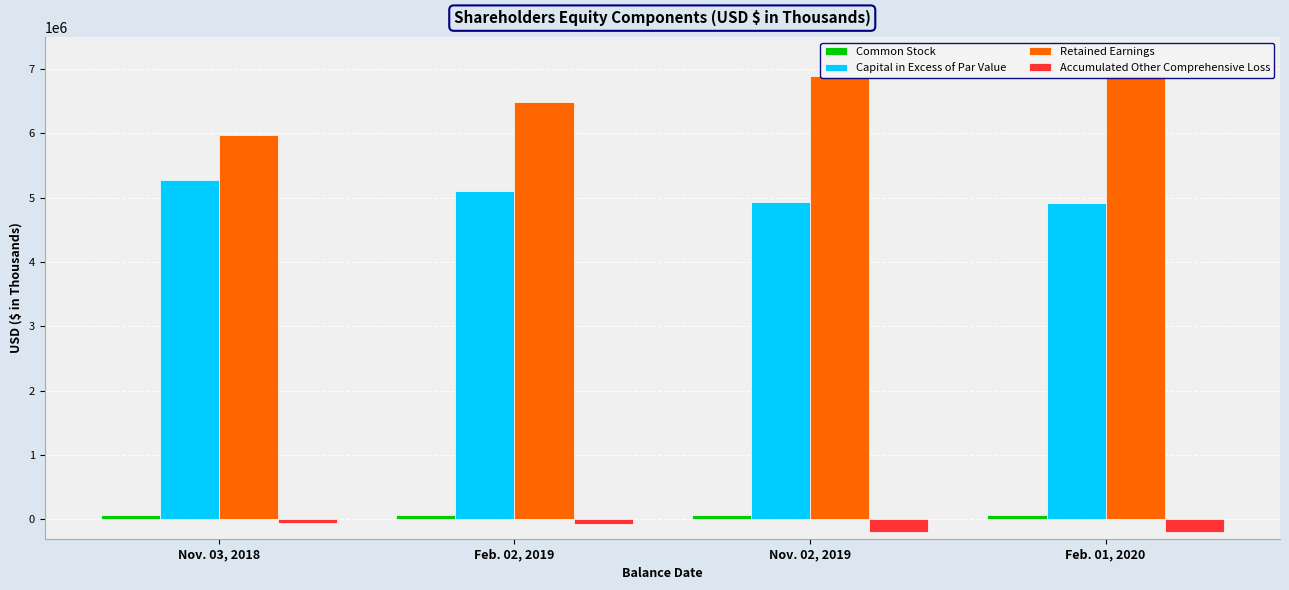

What position from the right is Nov. 03, 2018?

4